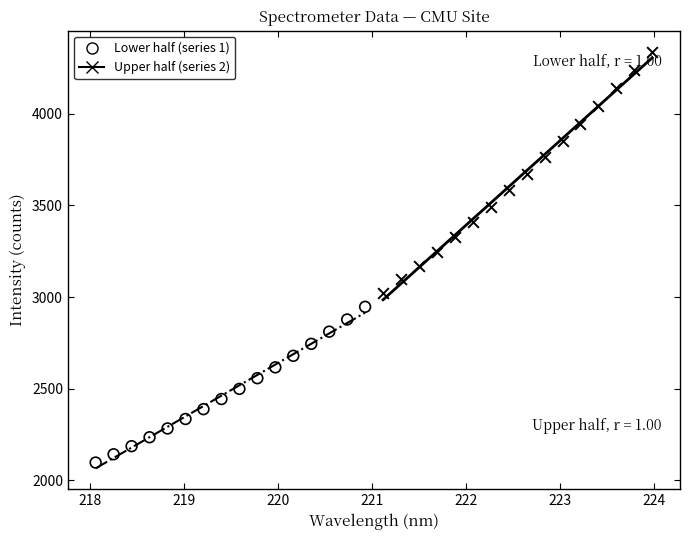

Which series has the largest Y range (max minus min)?

Upper half (series 2)